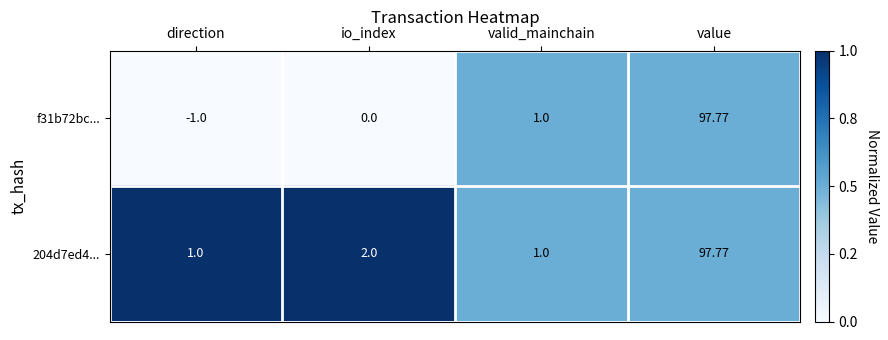

Where is 204d7ed4... nearest to the value 49?

io_index